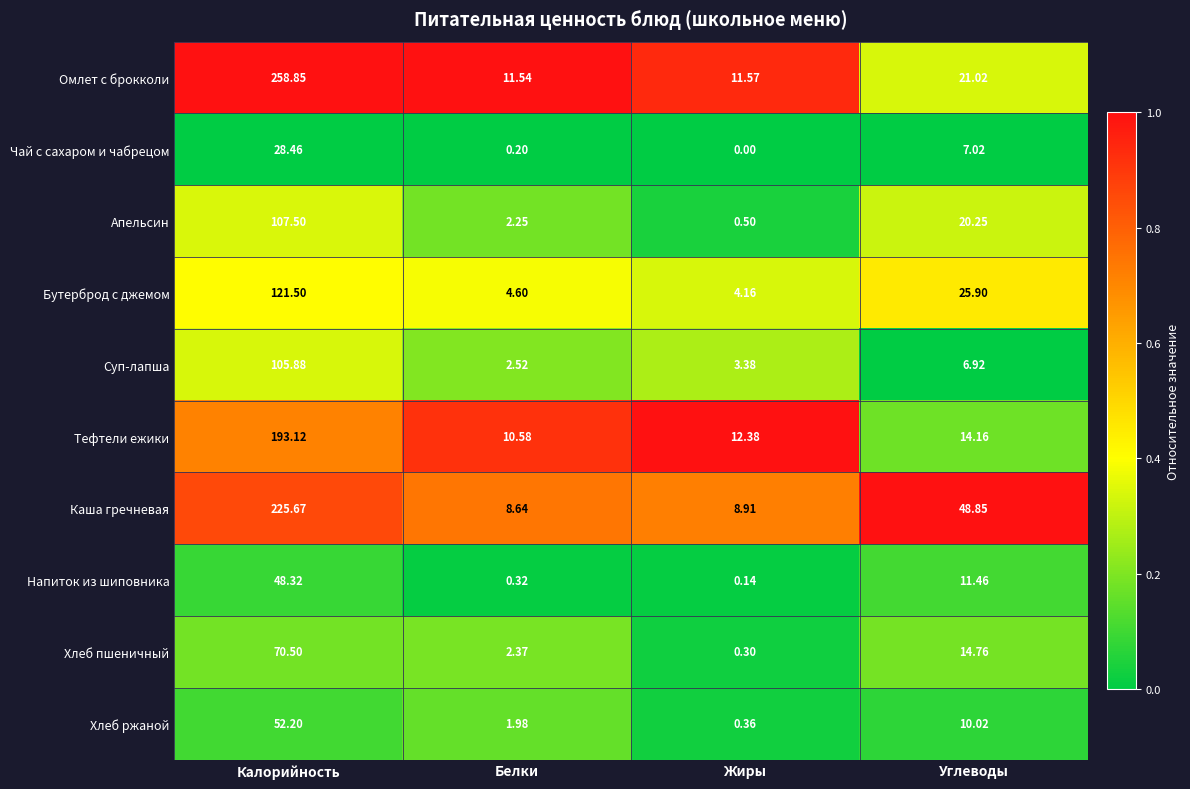

Where is Апельсин nearest to the value 54?

Углеводы